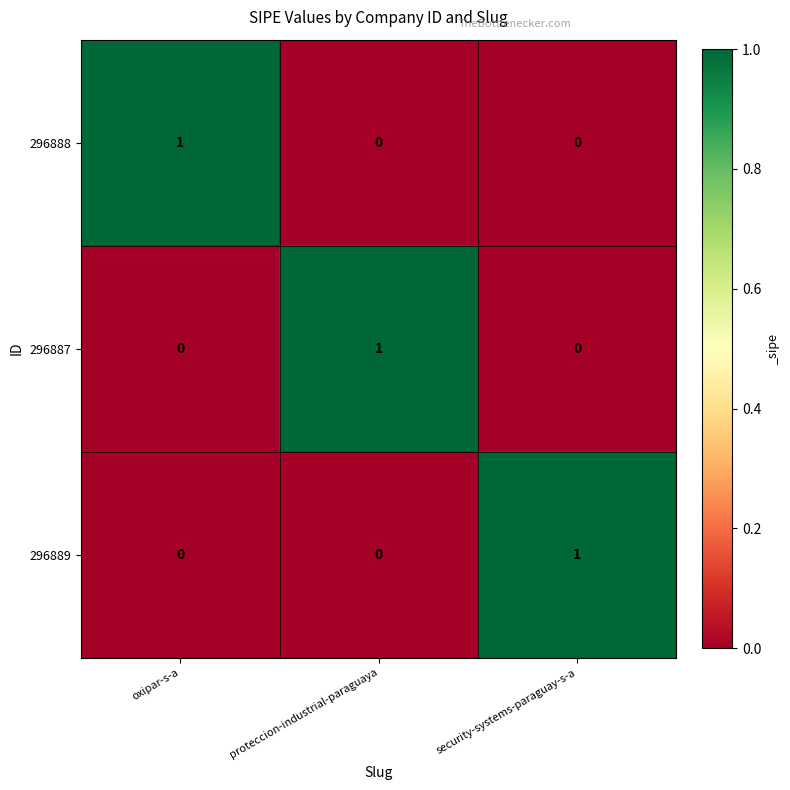

How many positive values does the 296888 series have?

1